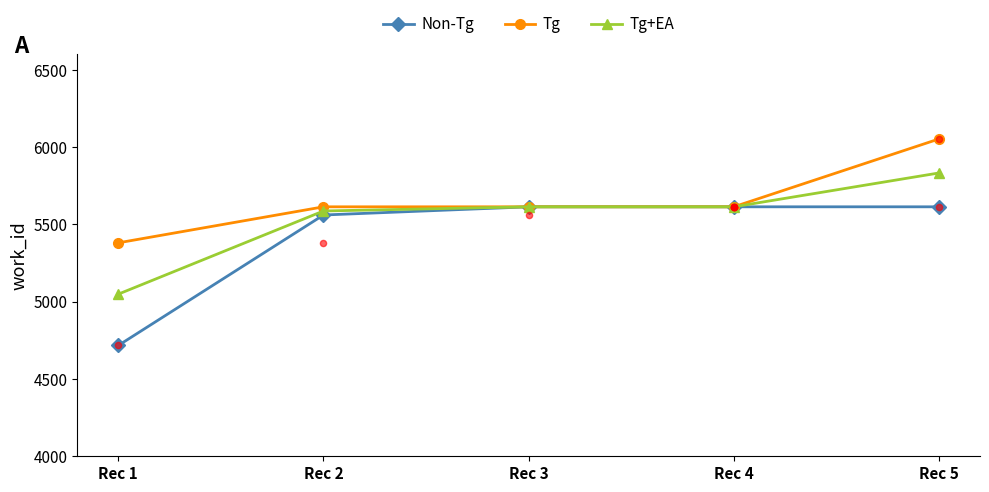

Which series has the largest Y range (max minus min)?

Non-Tg